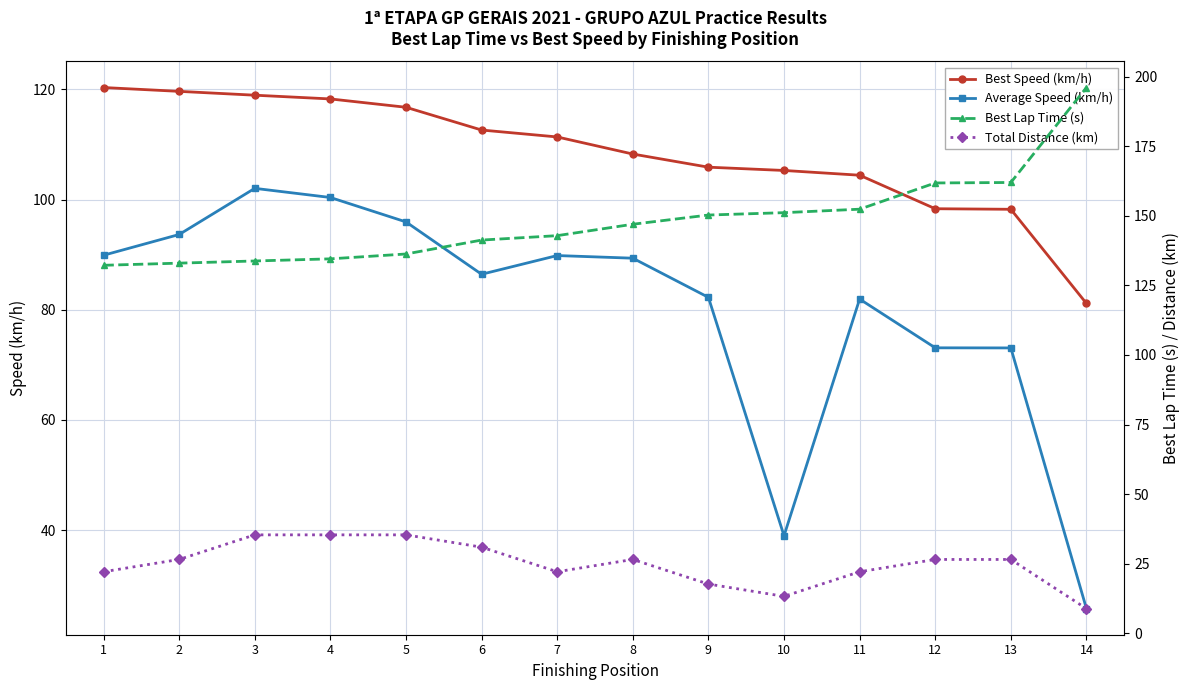

True or false: Best Speed (km/h) and Average Speed (km/h) intersect in this chart.

False